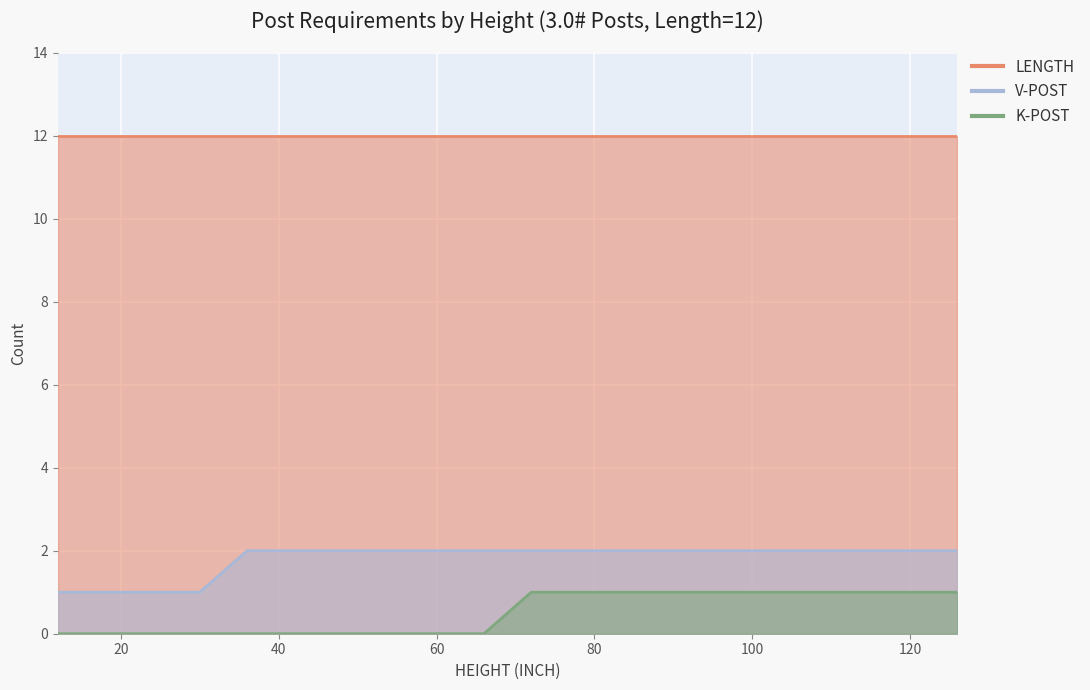

What is the value of the K-POST point at the 13th from the left?

1